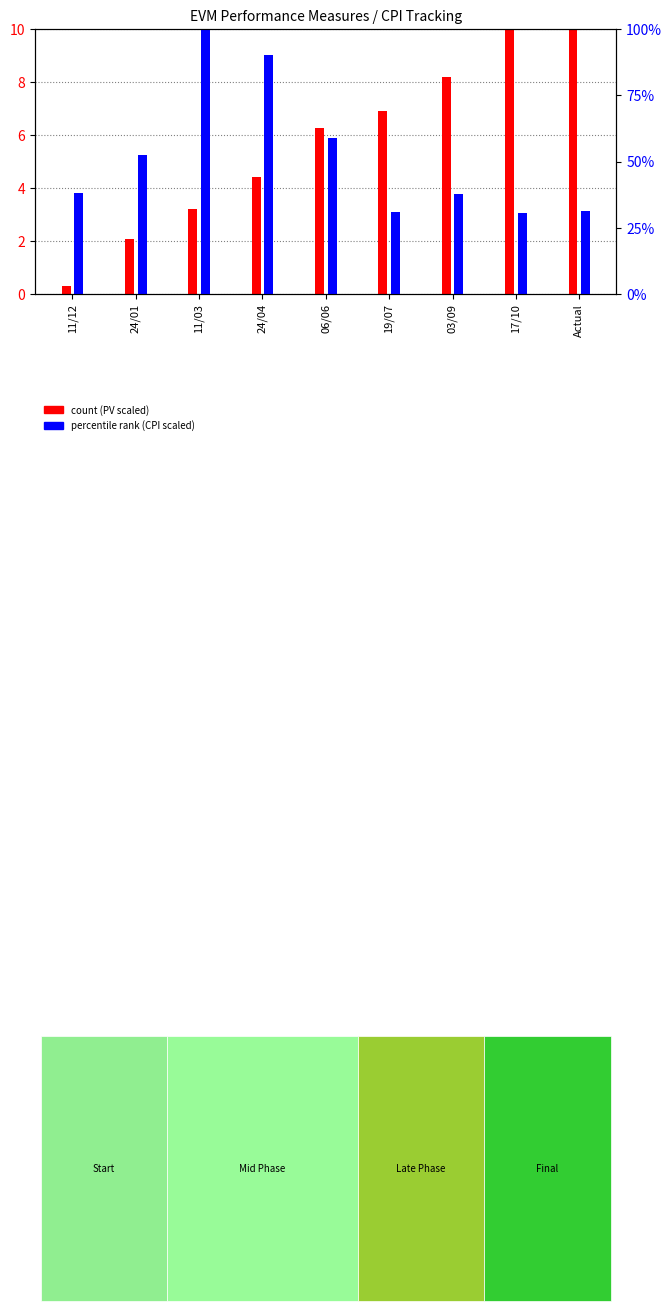

How many groups of bars are there?

9